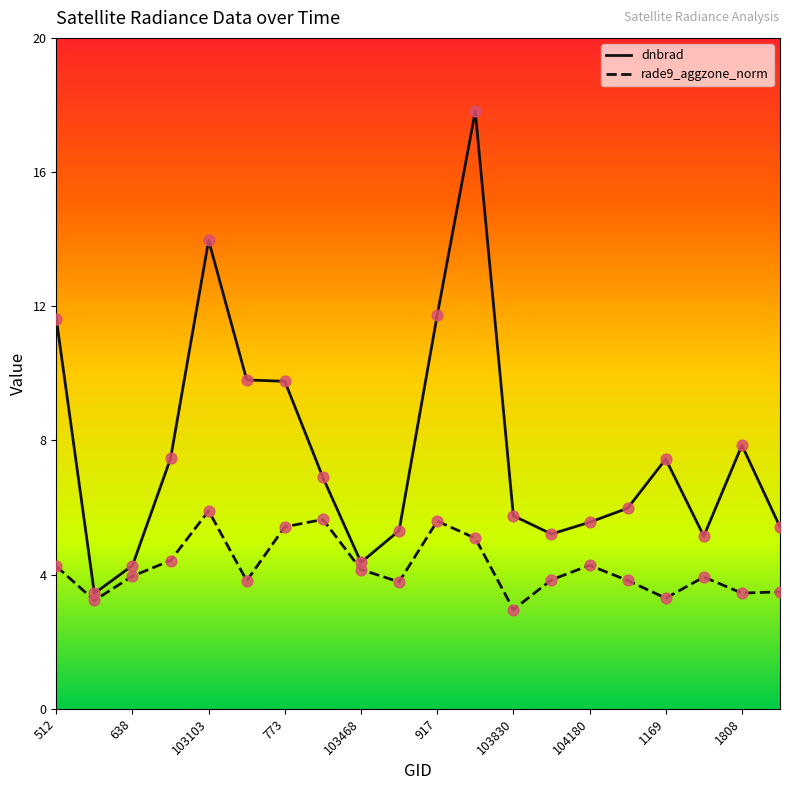

Which series has the widest spread of values?

dnbrad